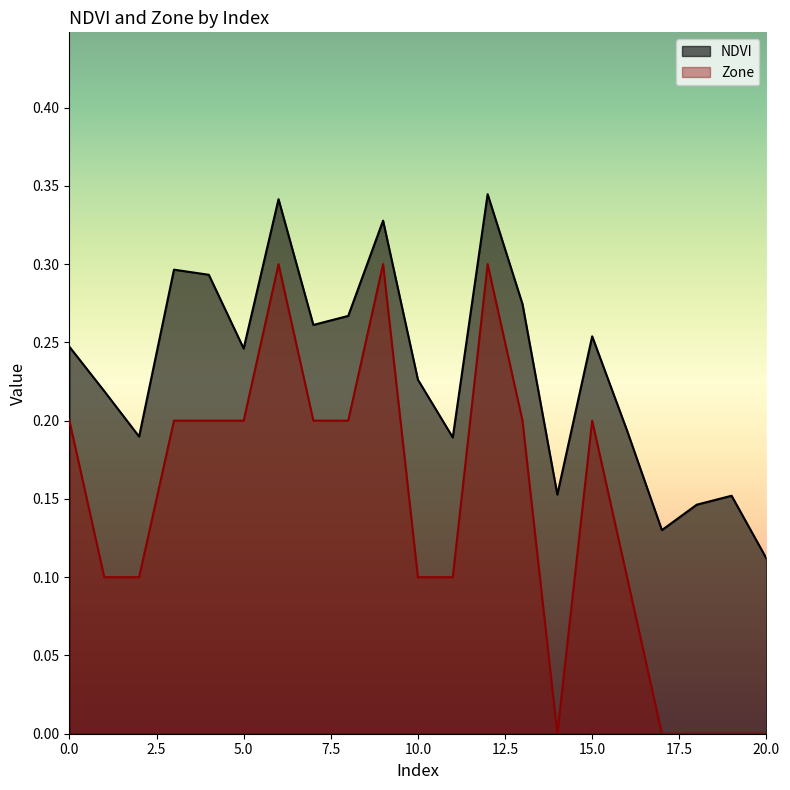

True or false: Zone has more than 1 interior local peaks.

True